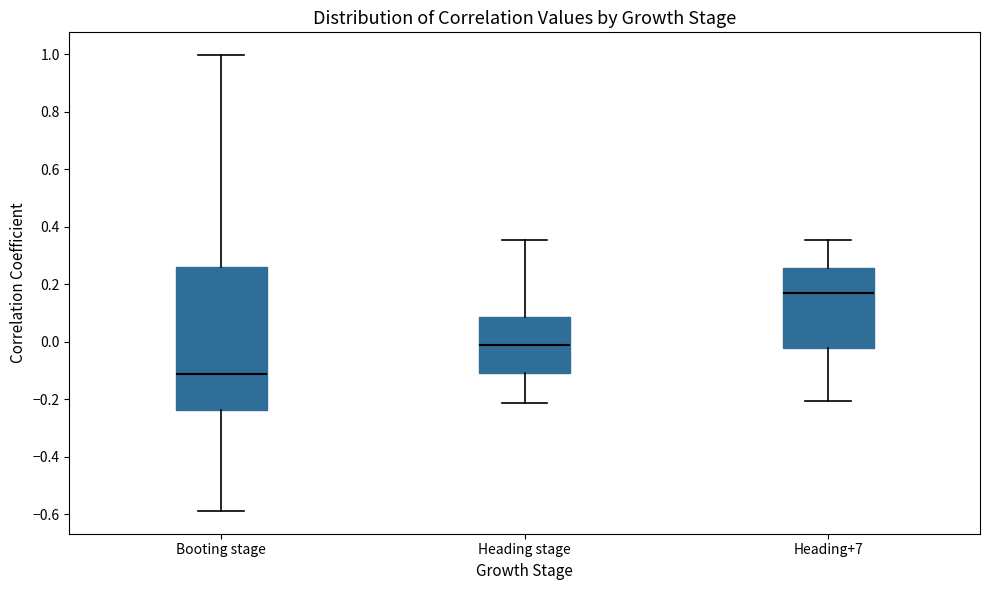

Reading left to right, transcribe this box plot: for each box, give where its median line is, the range the box spans, and where its two whiskers end, as read against the y-axis. The values are not printed on the chart, so give them approximately, as read against the axis.

Booting stage: median -0.12, box -0.24 to 0.26, whiskers -0.58 to 1.00
Heading stage: median -0.02, box -0.10 to 0.08, whiskers -0.22 to 0.36
Heading+7: median 0.18, box -0.02 to 0.26, whiskers -0.20 to 0.36